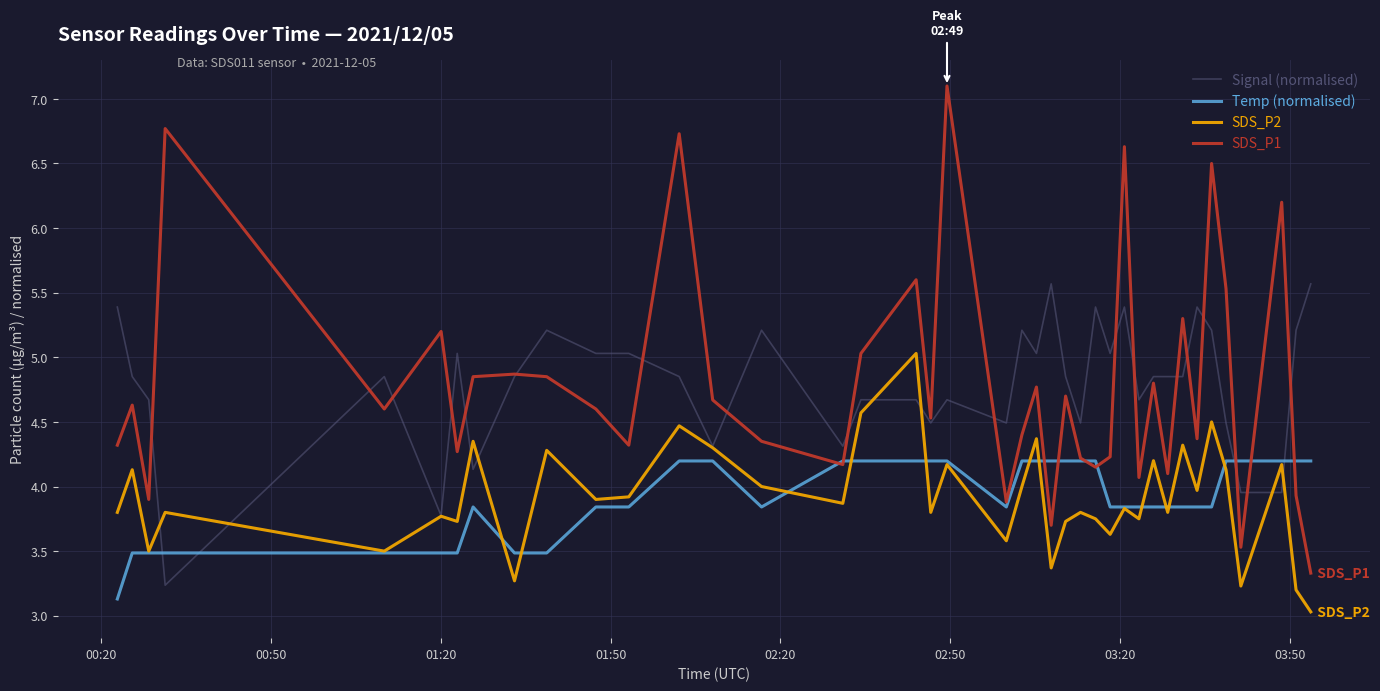

What is the difference between the second highest and second lowest values in the Temp (normalised) series?

0.7